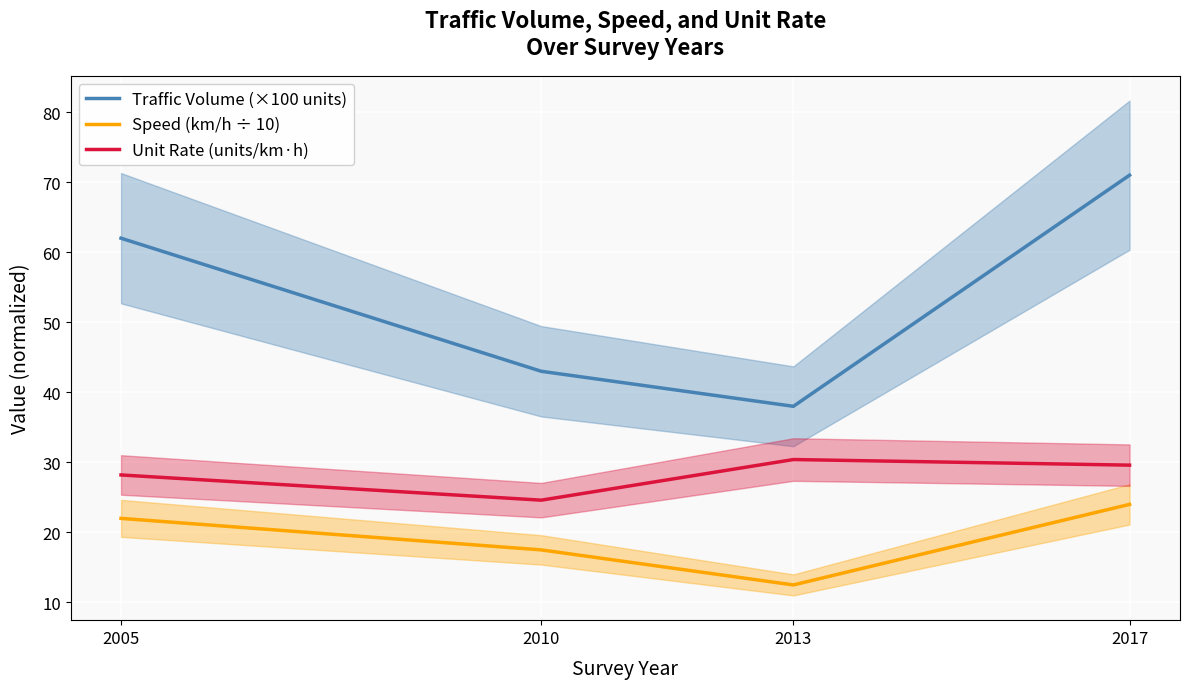

True or false: Traffic Volume (×100 units) and Unit Rate (units/km·h) cross at least once.

False